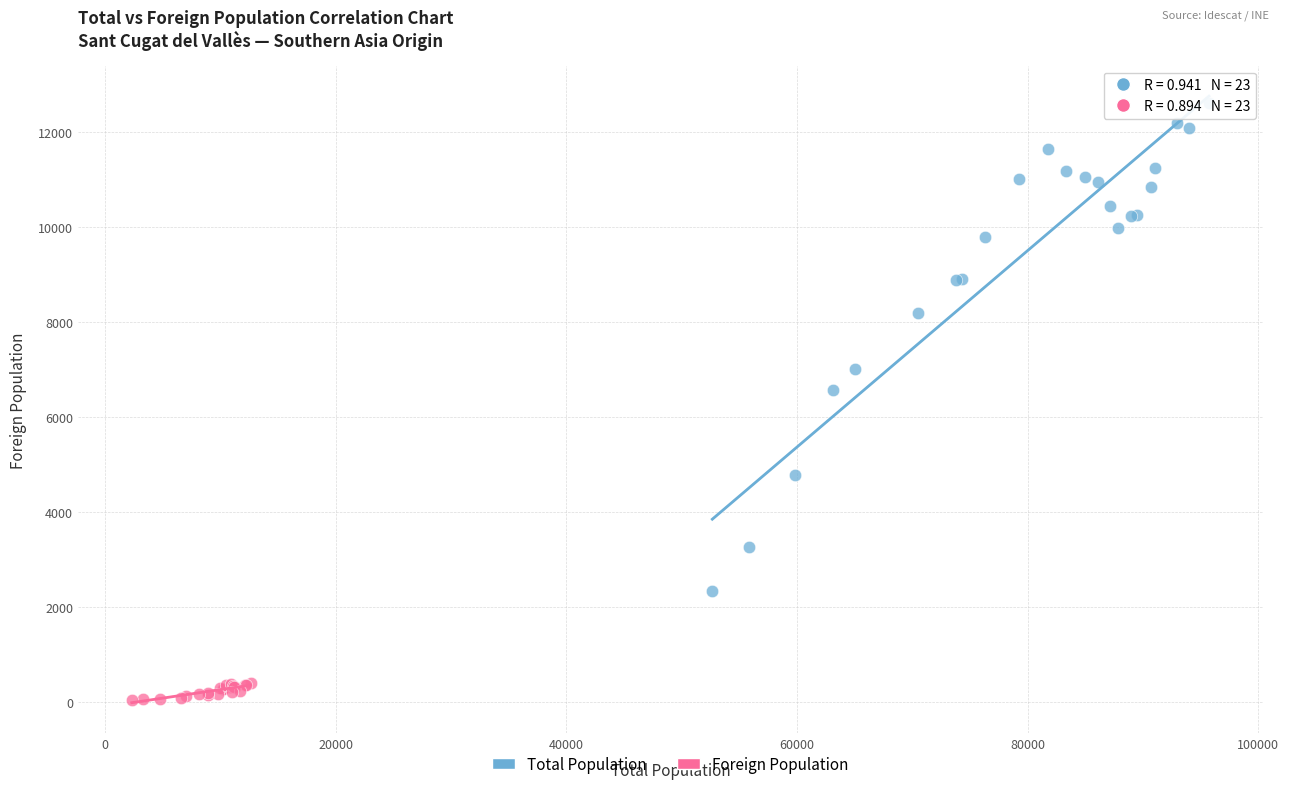

What are all the series names shown in the legend?

Total Population, Foreign Population